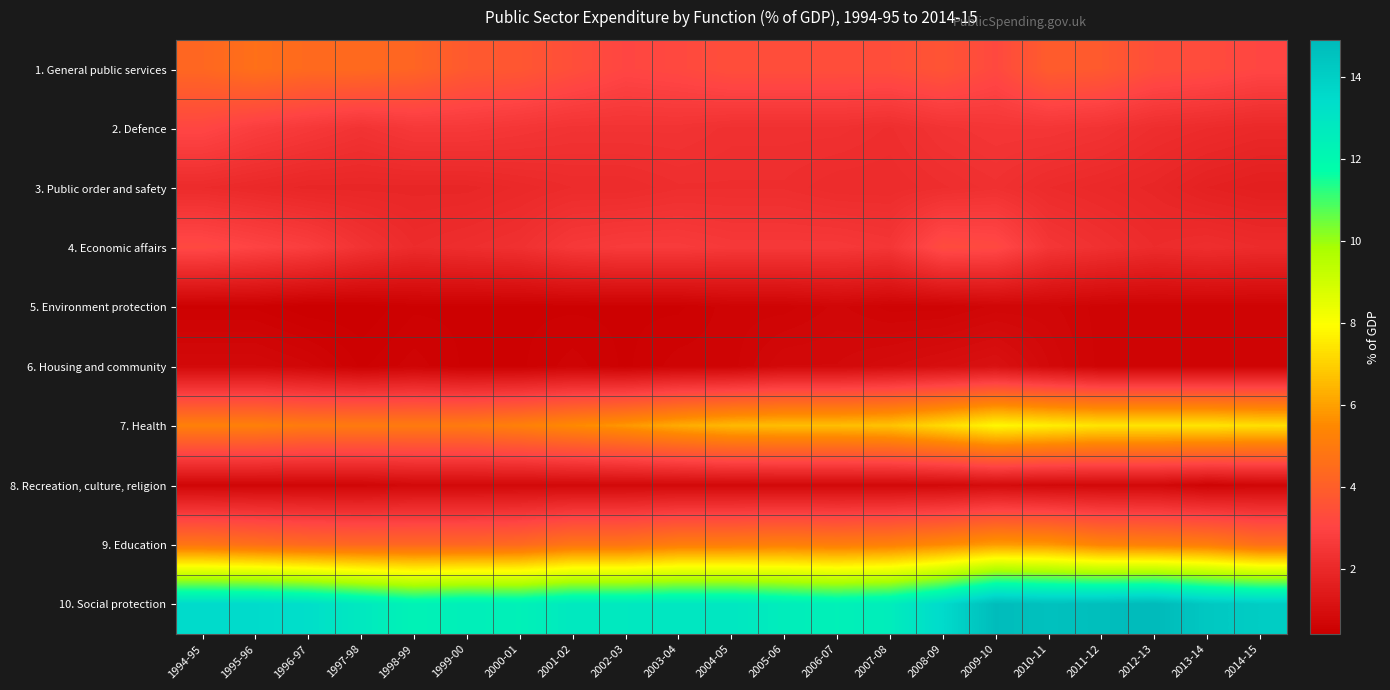

Rank the series at 2001-02 from lowest to highest value.

5. Environment protection, 6. Housing and community, 8. Recreation, culture, religion, 3. Public order and safety, 2. Defence, 4. Economic affairs, 1. General public services, 9. Education, 7. Health, 10. Social protection